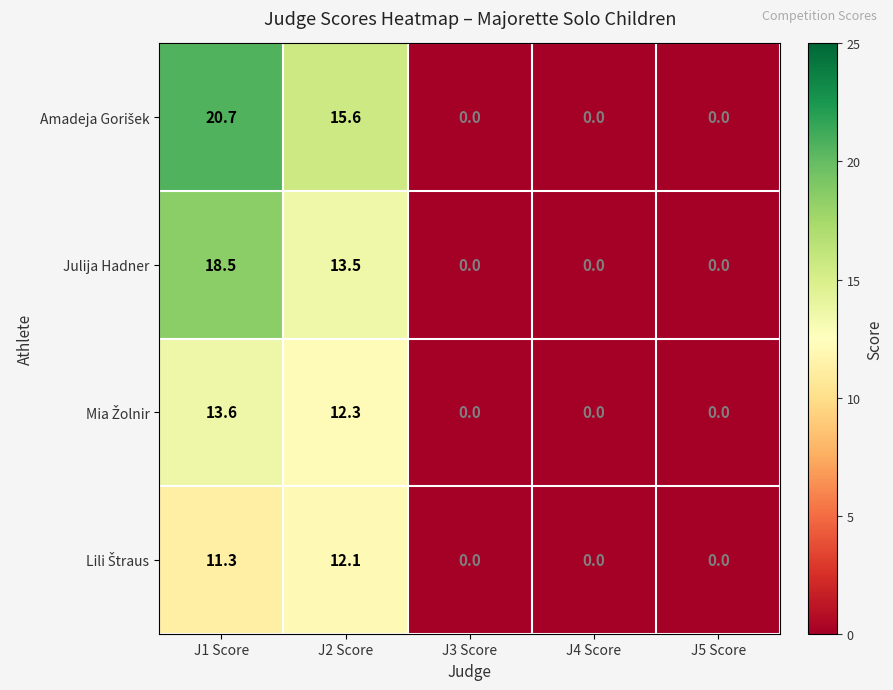

At which category is the sum across all series the highest?

J1 Score